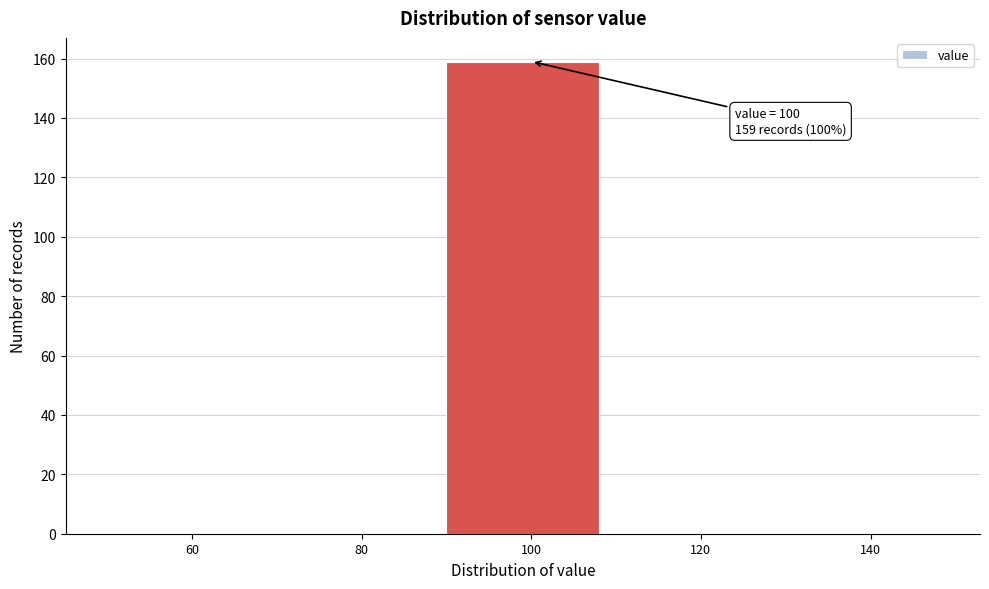

Reading left to right, list all the values displayed in this chart.

60=0	80=0	100=159	120=0	140=0